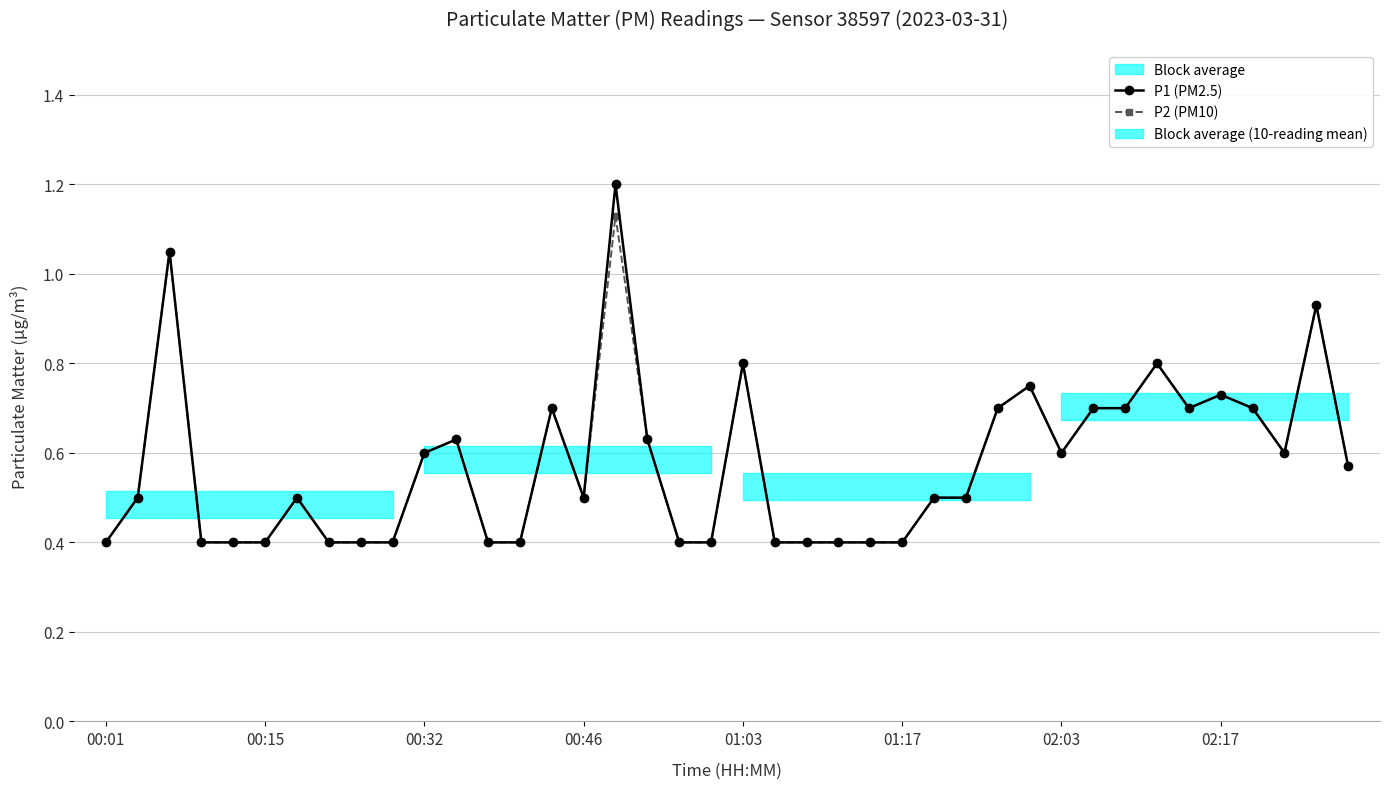

At which category is the sum across all series the highest?

16